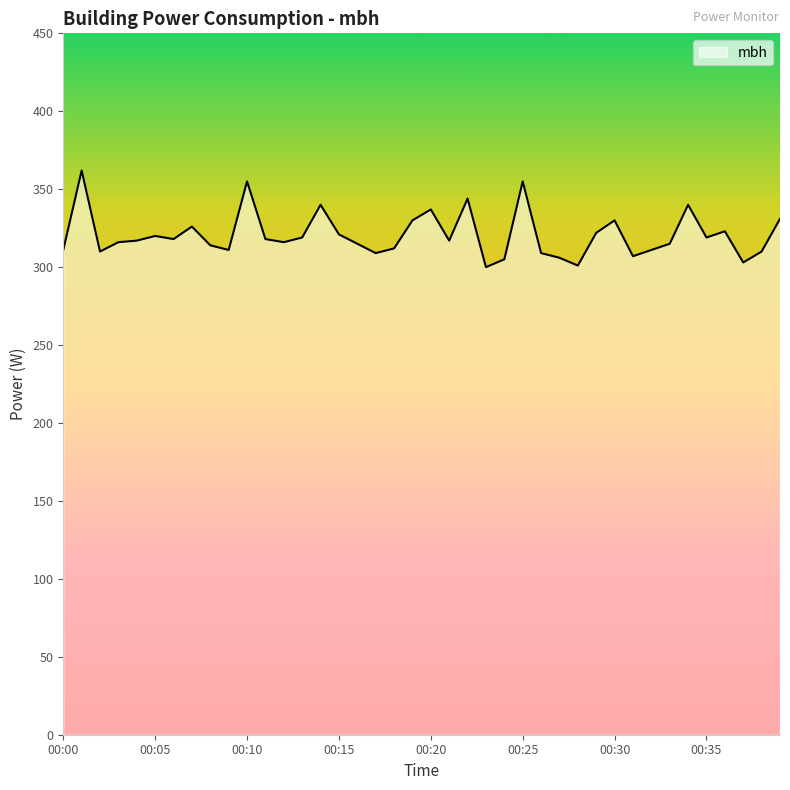

What is the difference between the maximum and minimum values?

62